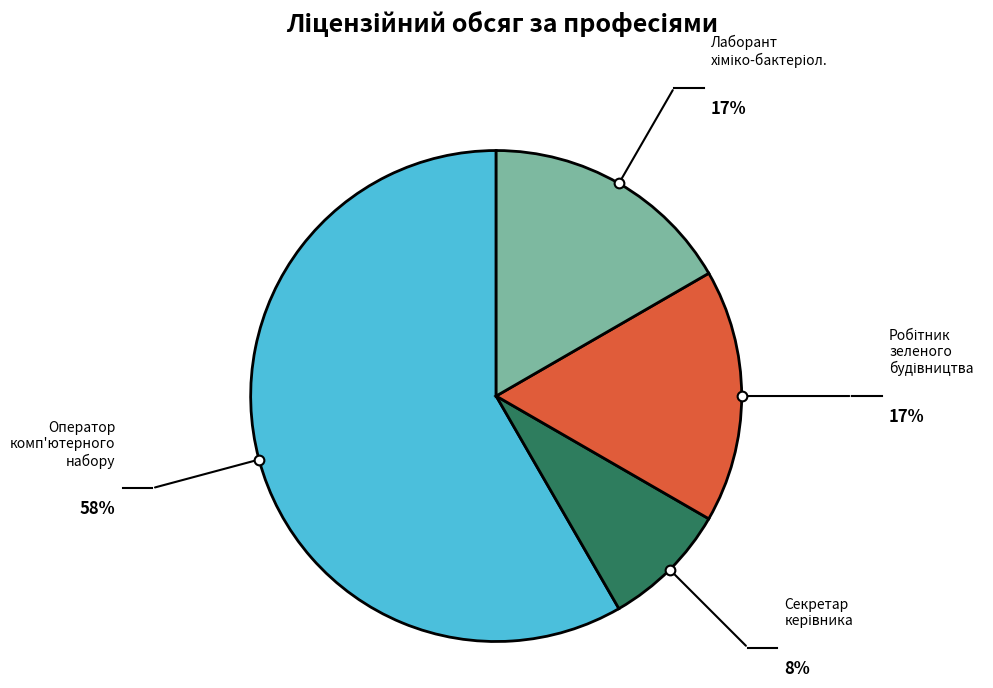

Is there any slice that represents more than half of the pie?

Yes